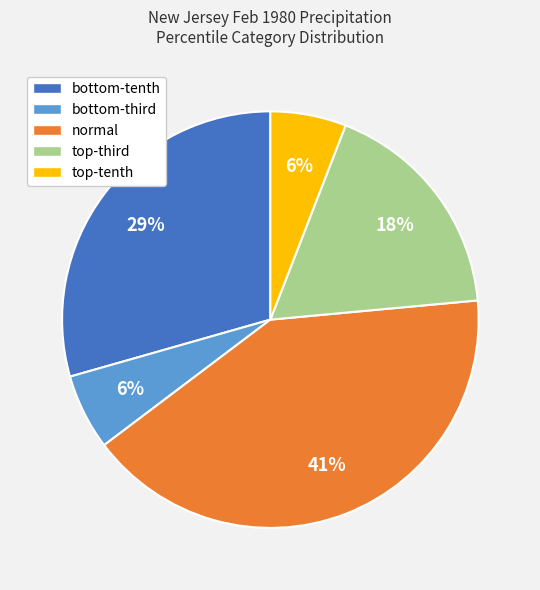

Which slice is the largest?

normal